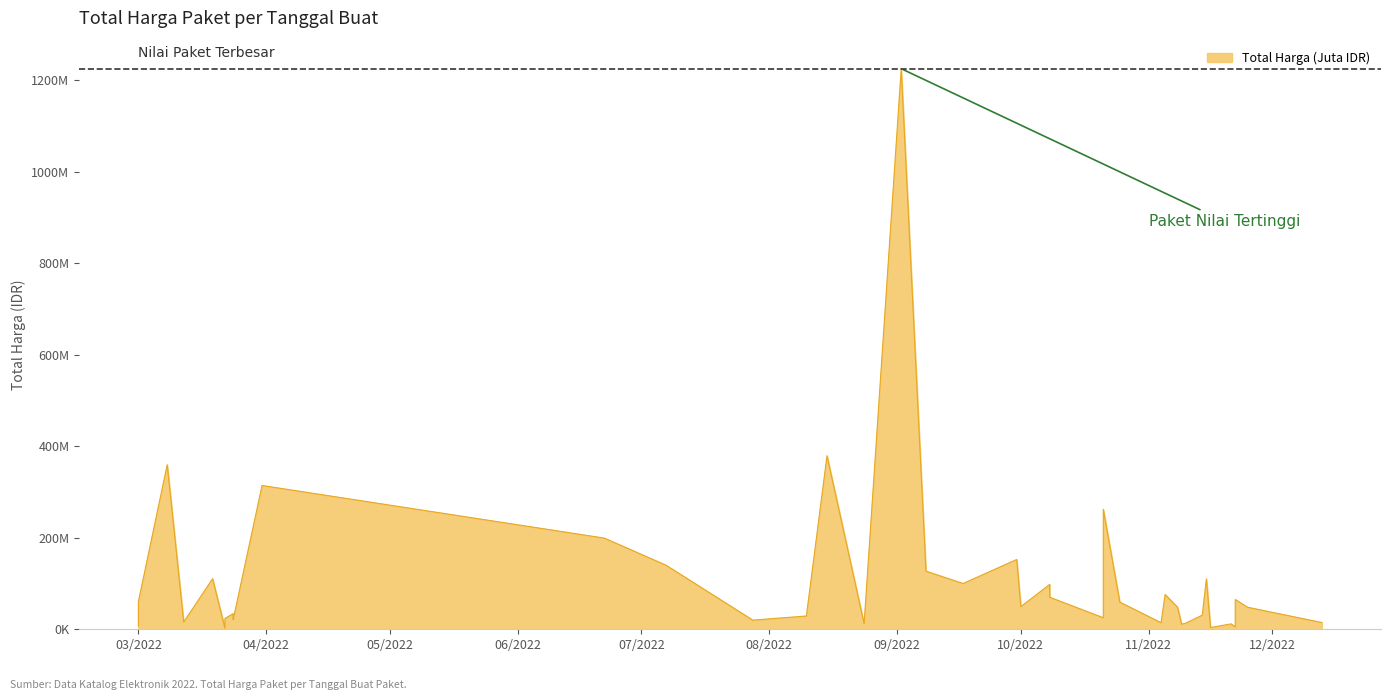

How many points are lower than both their immediate neighbors (excluding endpoints)?

12